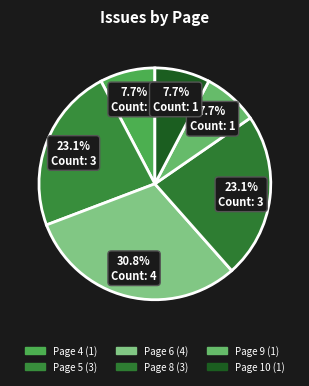

Count the number of slices in the pie.

6